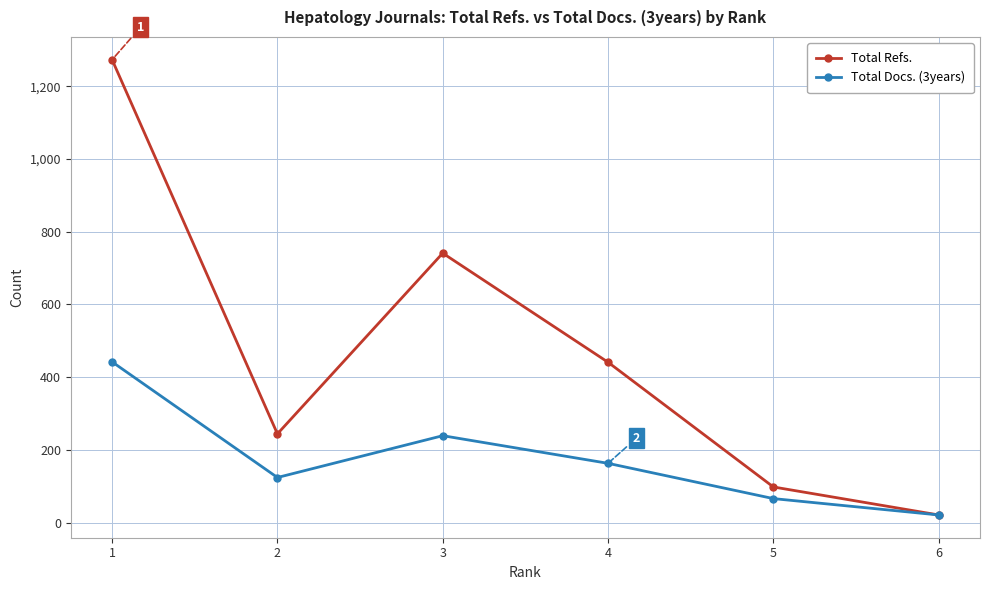

The value of Total Refs. at 5 is 98. True or false?

True